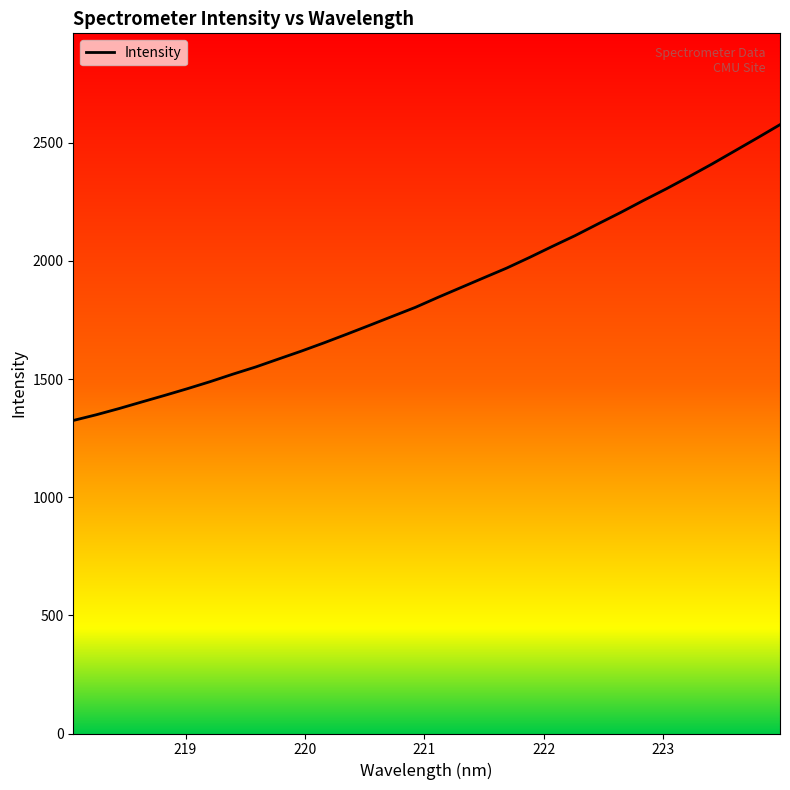

Reading left to right, transcribe all the data shown in this chart.

1324.7	1348.6	1374.9	1402.9	1430.6	1459.1	1488.9	1520.8	1551.2	1584.9	1618.3	1653.5	1690.3	1727.8	1765.7	1803.5	1846.1	1887.3	1928.6	1969.4	2014.4	2061.0	2106.7	2156.0	2204.5	2255.3	2304.5	2356.1	2409.2	2464.5	2519.9	2576.4